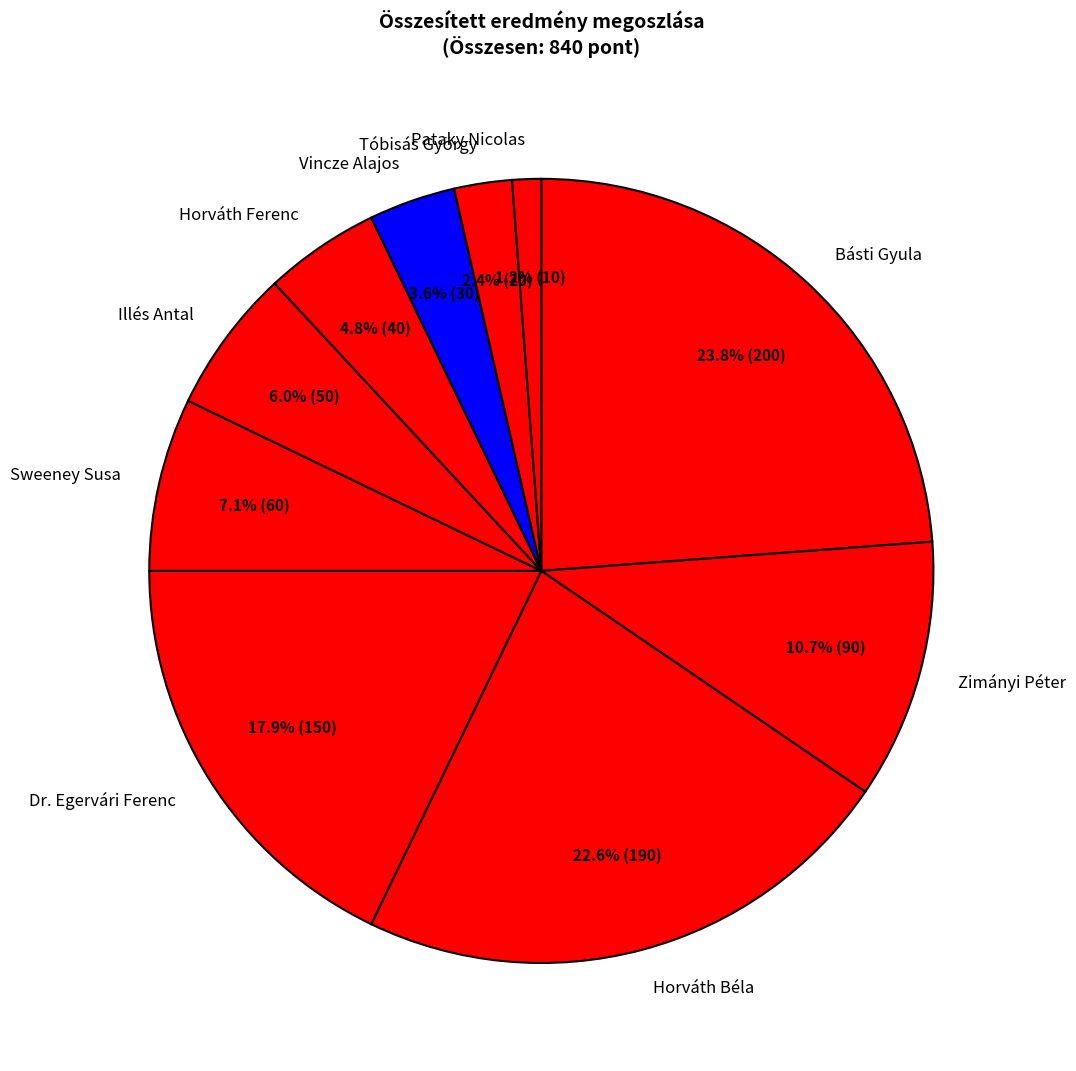

Does Illés Antal account for over 50% of the chart?

No